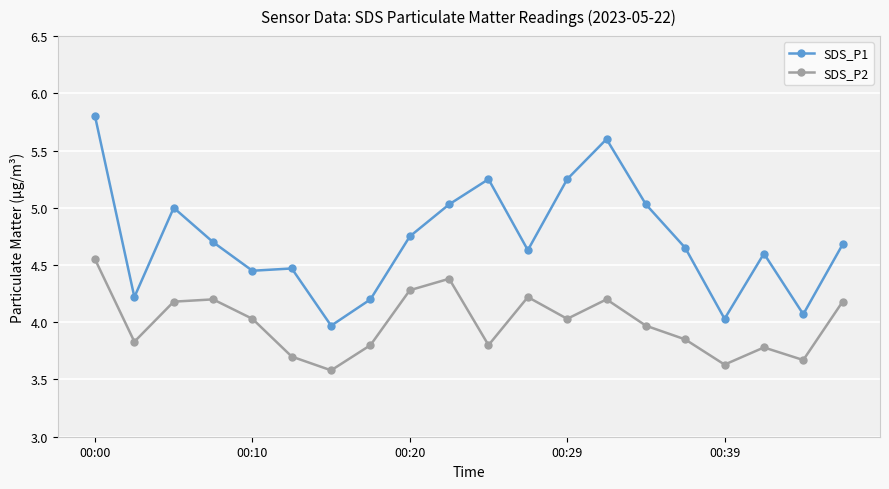

True or false: SDS_P1 and SDS_P2 intersect in this chart.

False